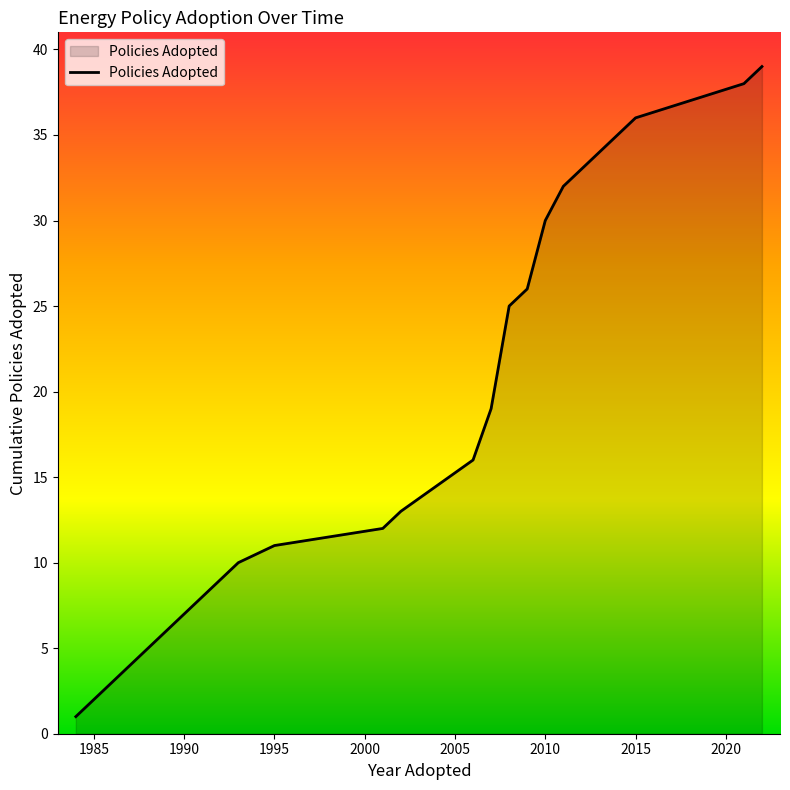

What is the maximum value shown in the chart?

39